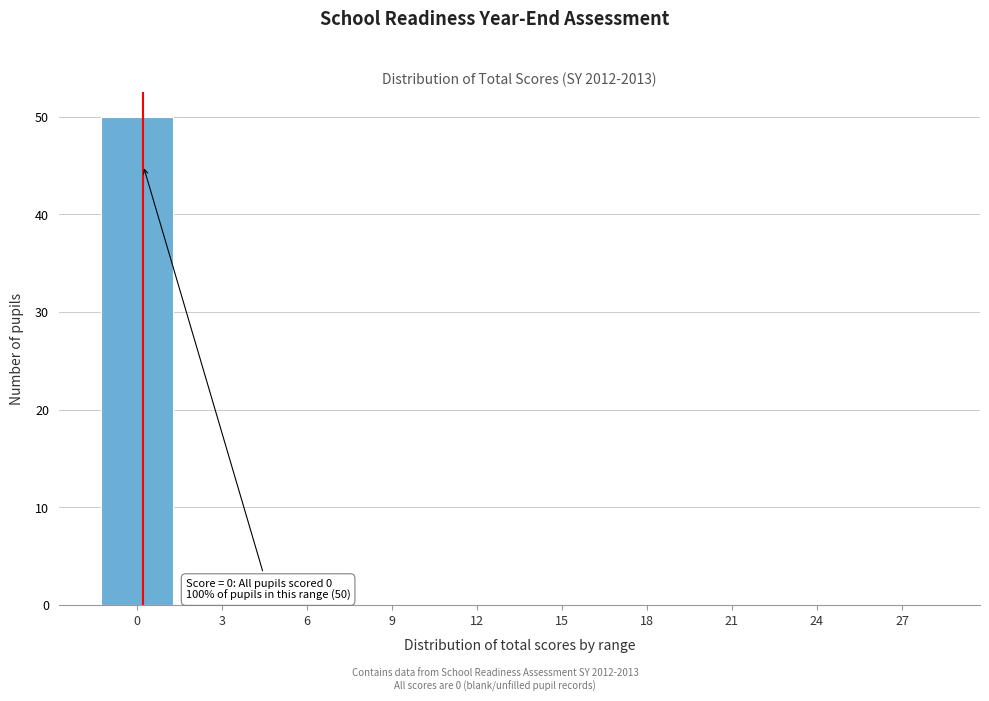

Reading left to right, list all the values displayed in this chart.

0=50	3=0	6=0	9=0	12=0	15=0	18=0	21=0	24=0	27=0